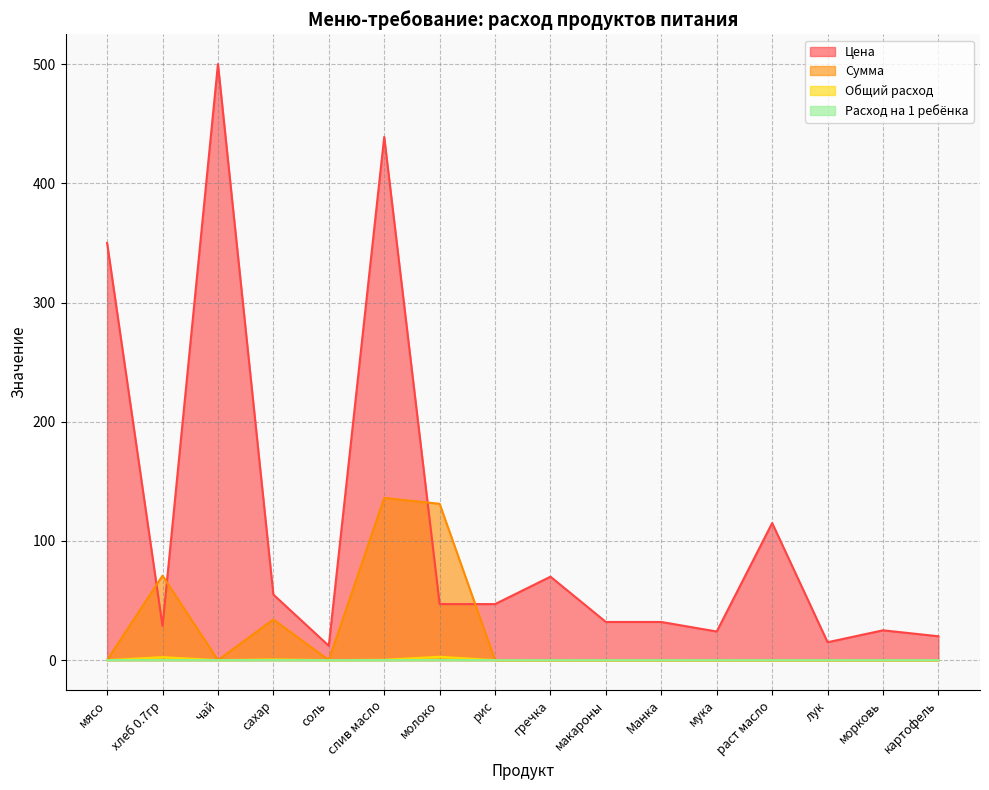

List the series in order of their peak value, highest first.

Цена, Сумма, Общий расход, Расход на 1 ребёнка